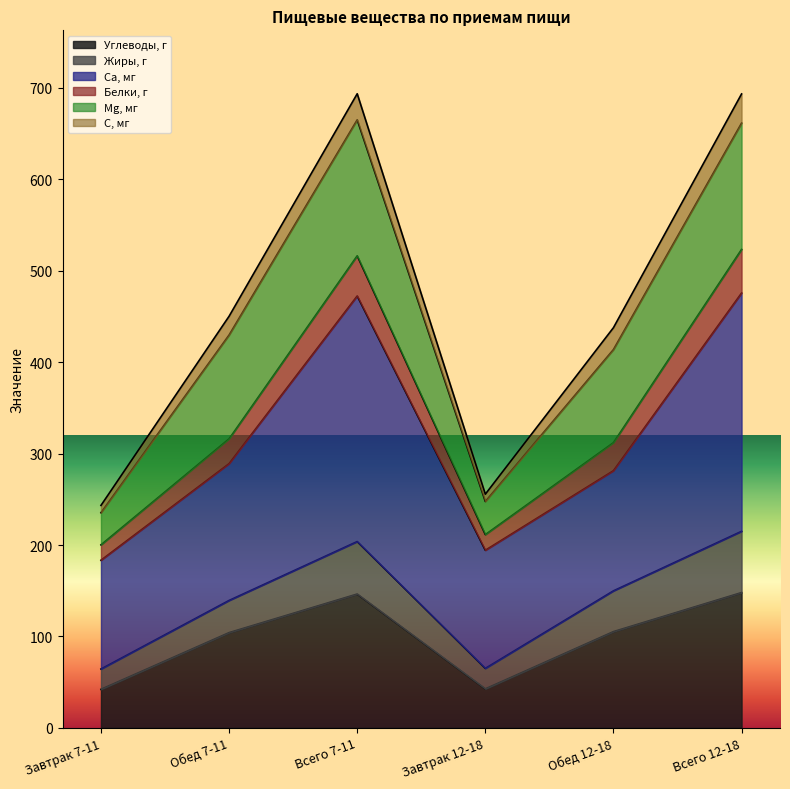

Where is Углеводы, г nearest to the value 95?

Обед 7-11